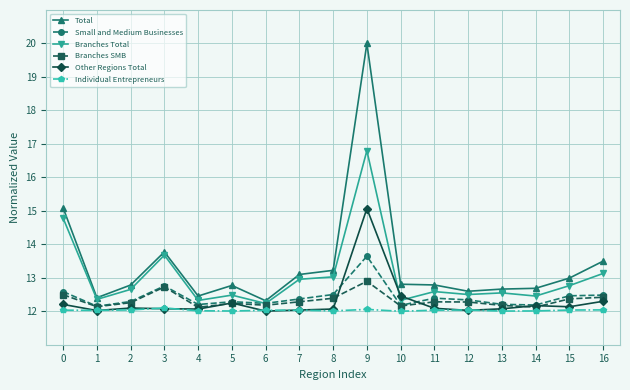

How many lines are shown in the chart?

6